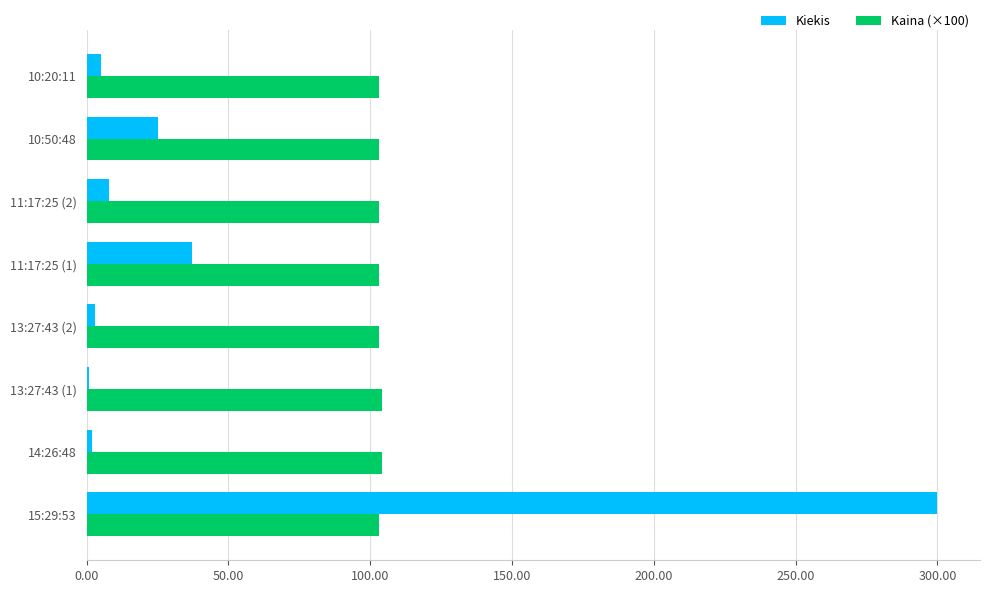

Count the Kaina (×100) values in the range 103 to 104.

8